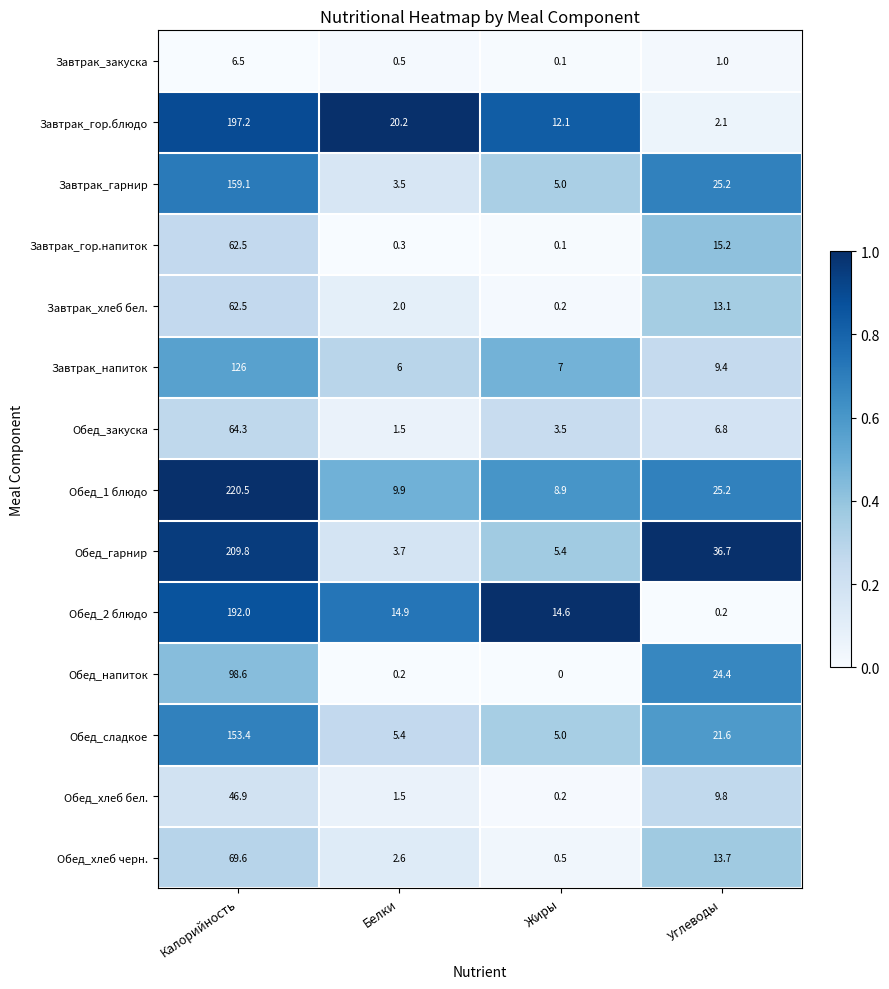

What is the average value of the Завтрак_напиток series?

37.1